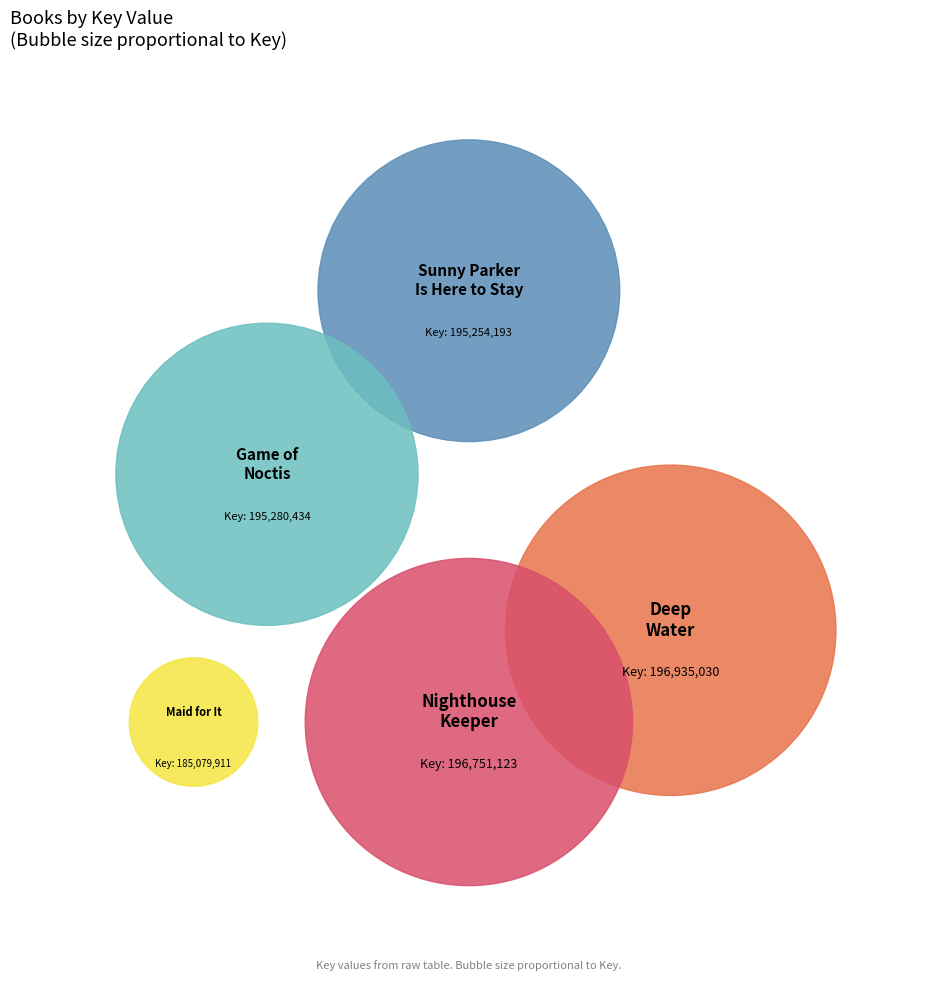

Approximately how many times larger is the value at Sunny Parker Is Here to Stay compared to Deep Water?

1.0